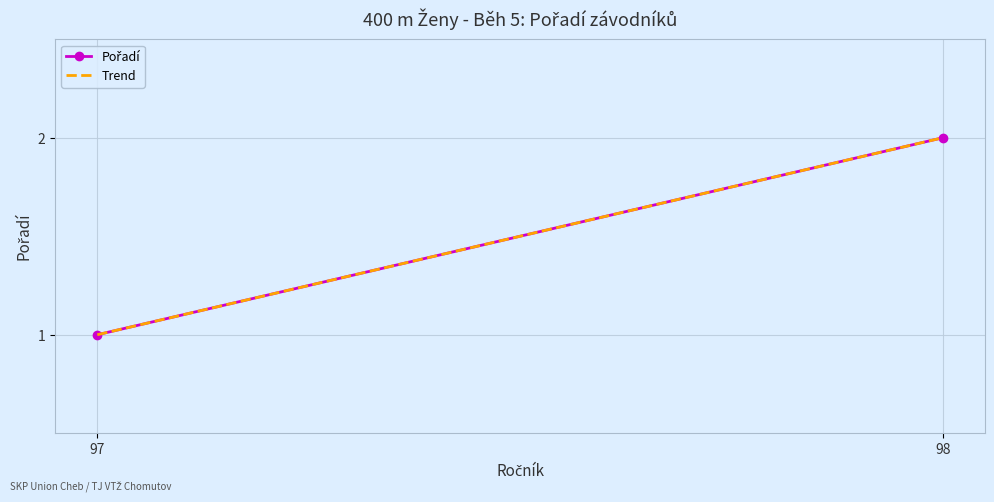

At which category is the sum across all series the highest?

98